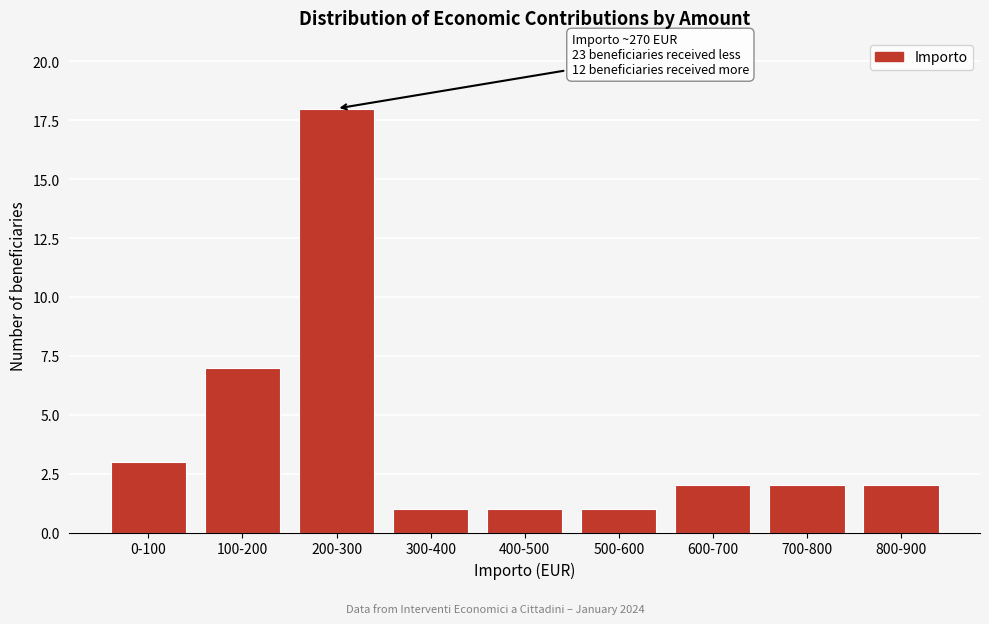

Reading right to left, transcribe all the data shown in this chart.

800-900=2	700-800=2	600-700=2	500-600=1	400-500=1	300-400=1	200-300=18	100-200=7	0-100=3